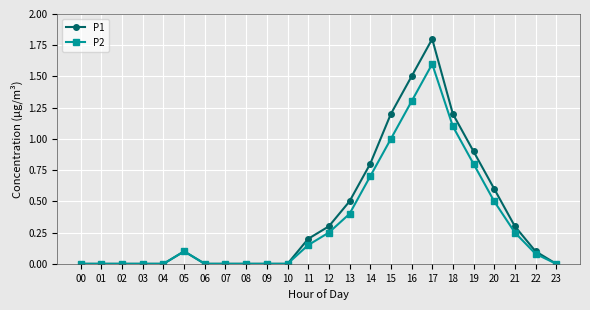

The P1 series shows 0.2 at 20. True or false?

False